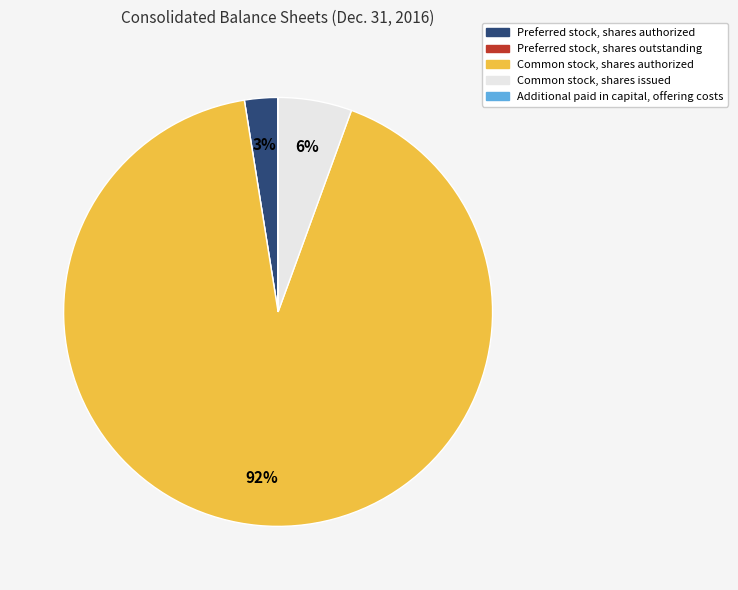

To the nearest percent, what percentage of the pie is Preferred stock, shares authorized?

3%